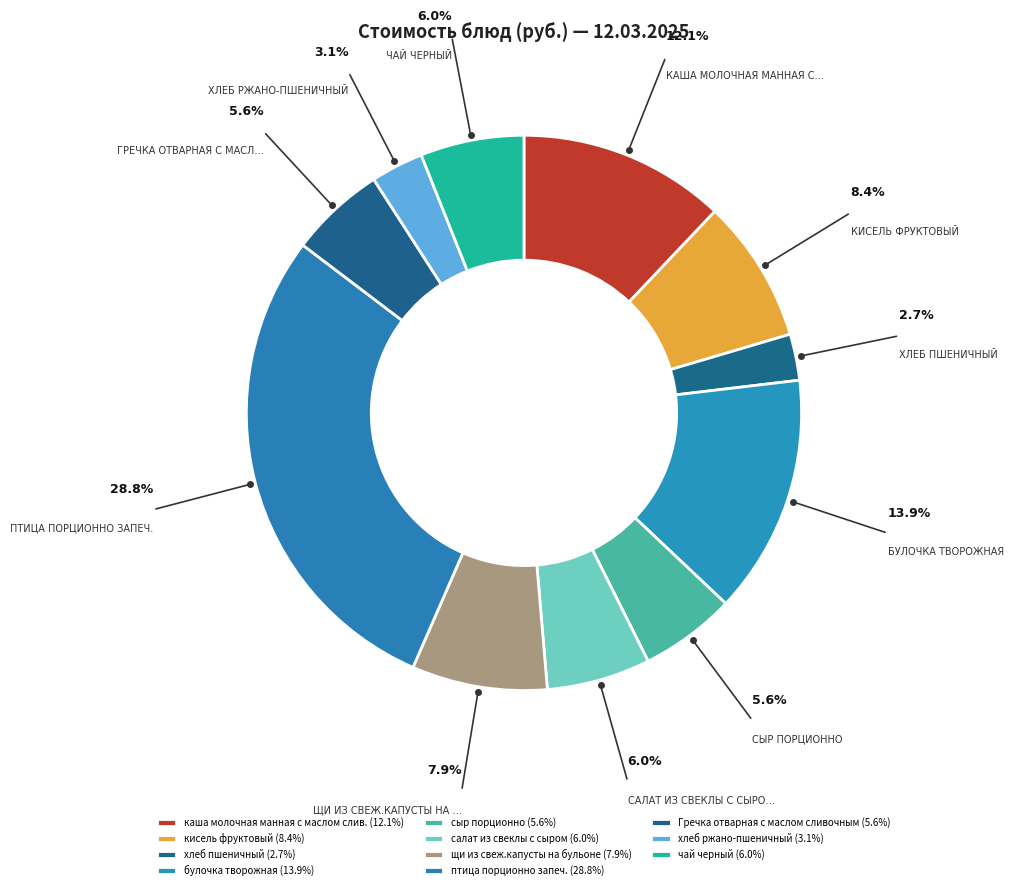

How many slices are in this pie chart?

11